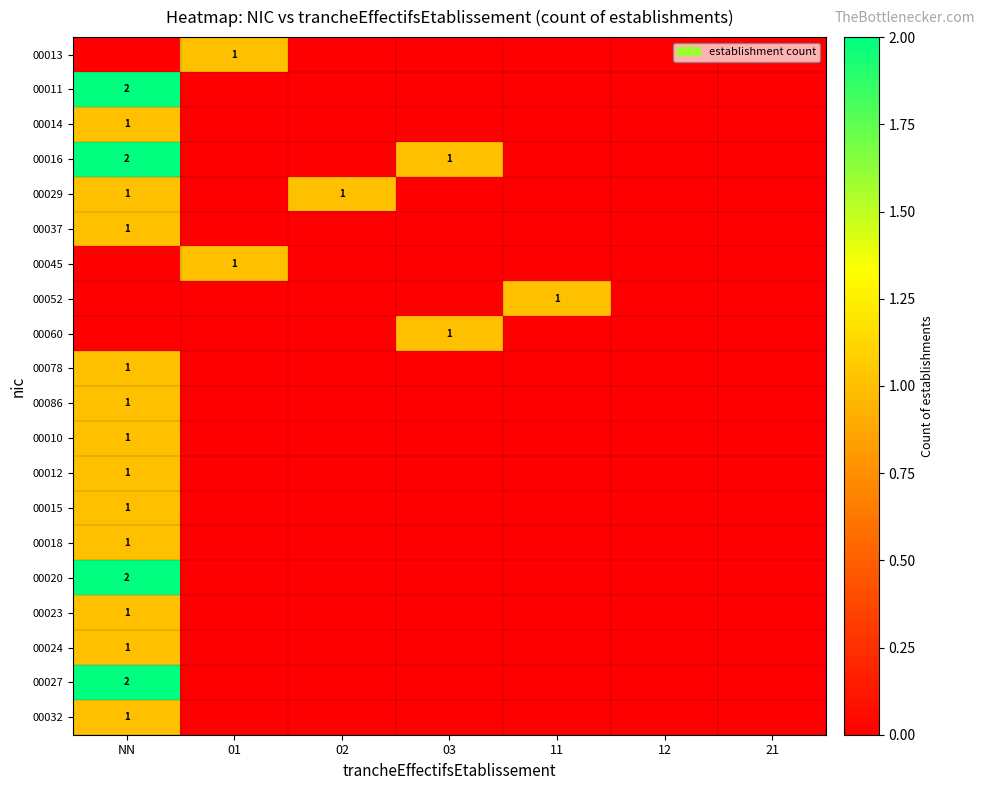

True or false: 00037 has a value of 0 at 11.

True